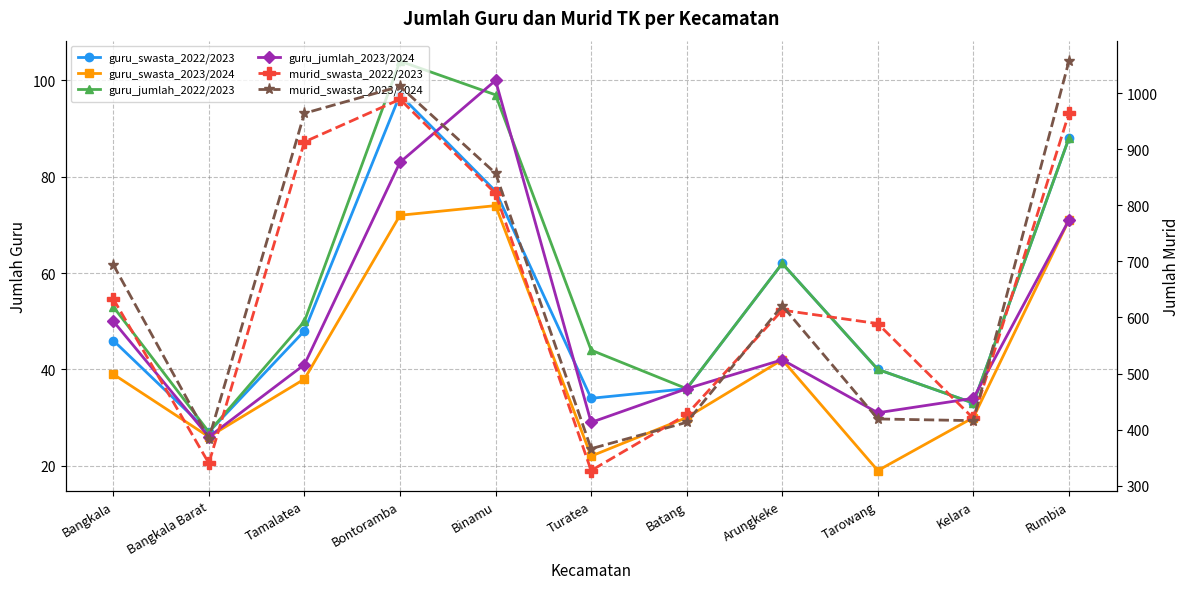

Which series has the largest total across all categories?

murid_swasta_2023/2024